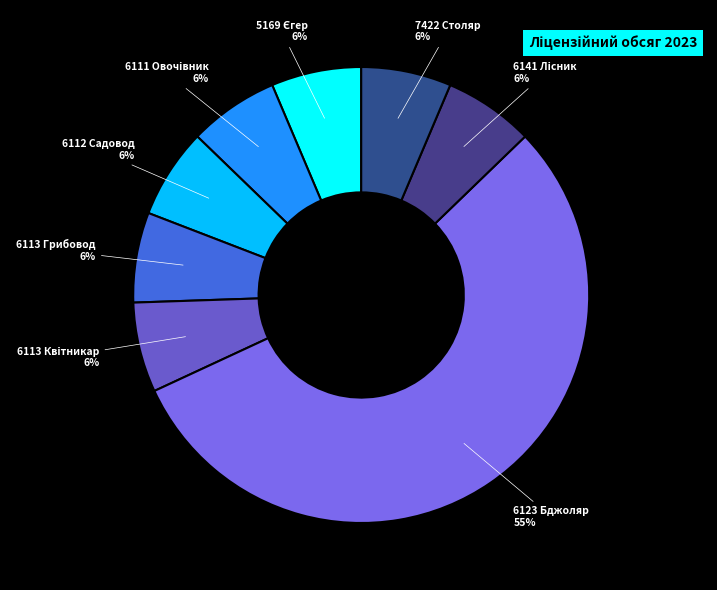

Which category has the smallest portion of the pie?

5169 Єгер